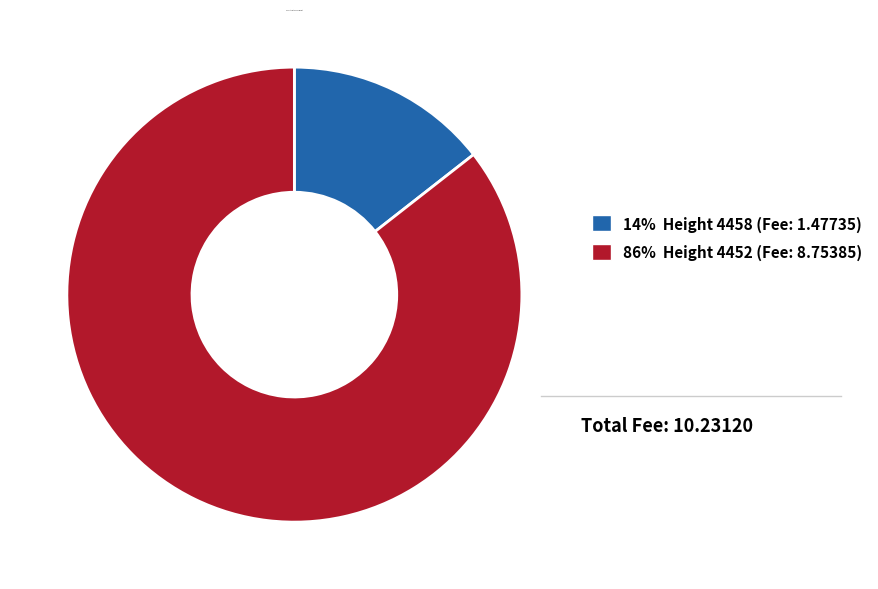

Which category has the smallest portion of the pie?

4458